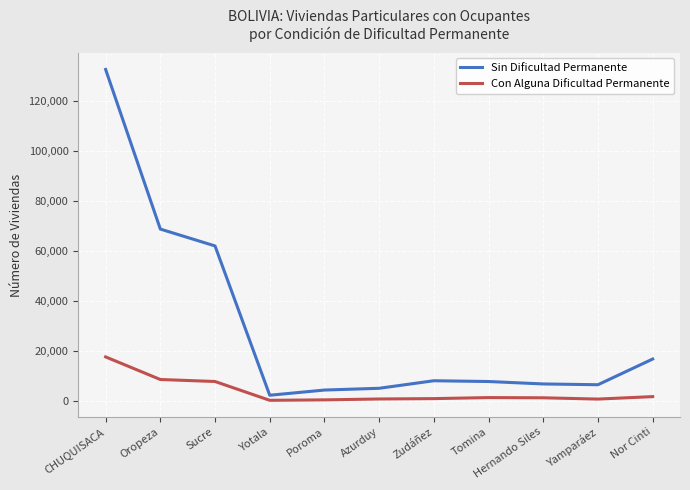

What is the sum of the Sin Dificultad Permanente values at Azurduy and Nor Cinti?

21918